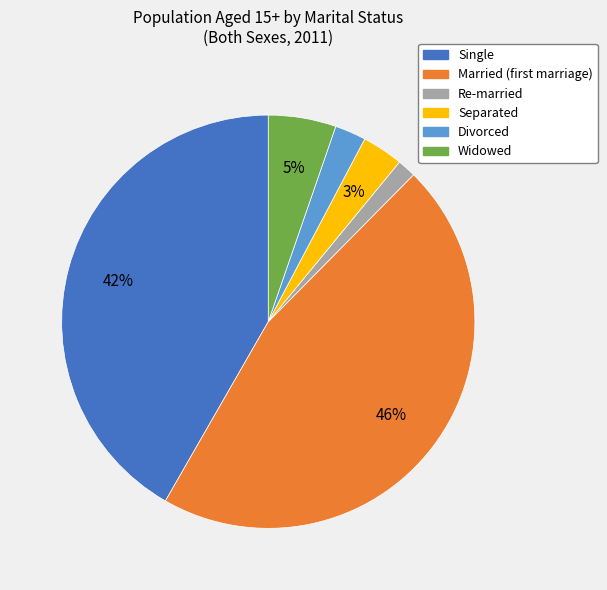

Which slice is the smallest?

Re-married